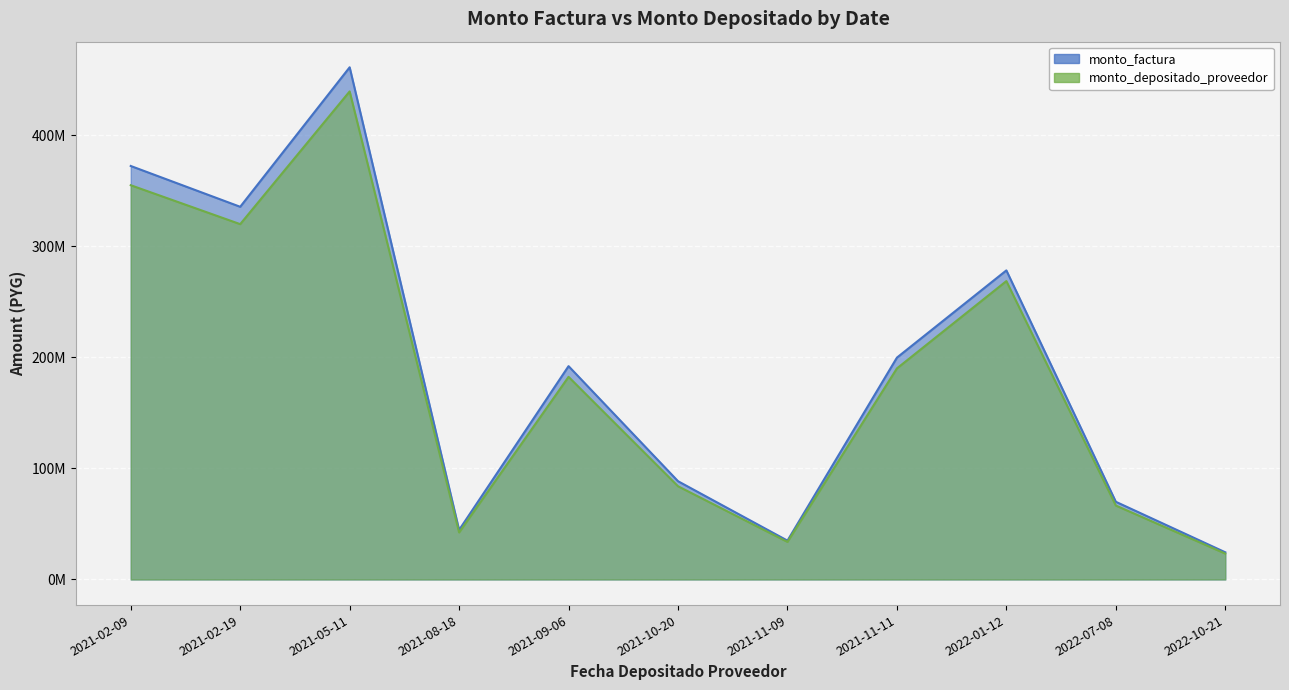

Between 2021-05-11 and 2021-09-06, which is larger?

2021-05-11